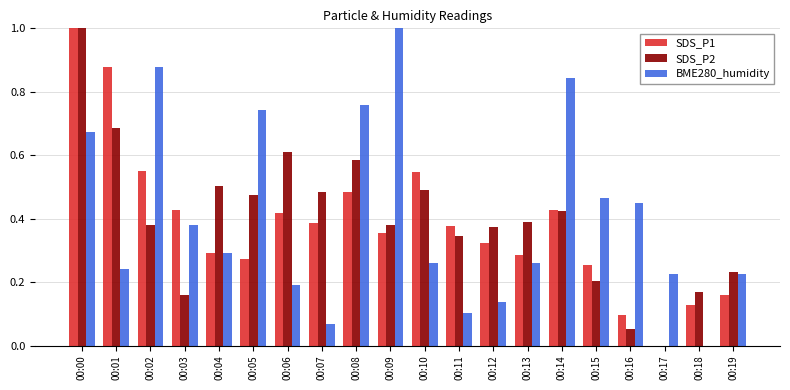

Is it true that SDS_P2 equals 1.0 at 00:00?

True